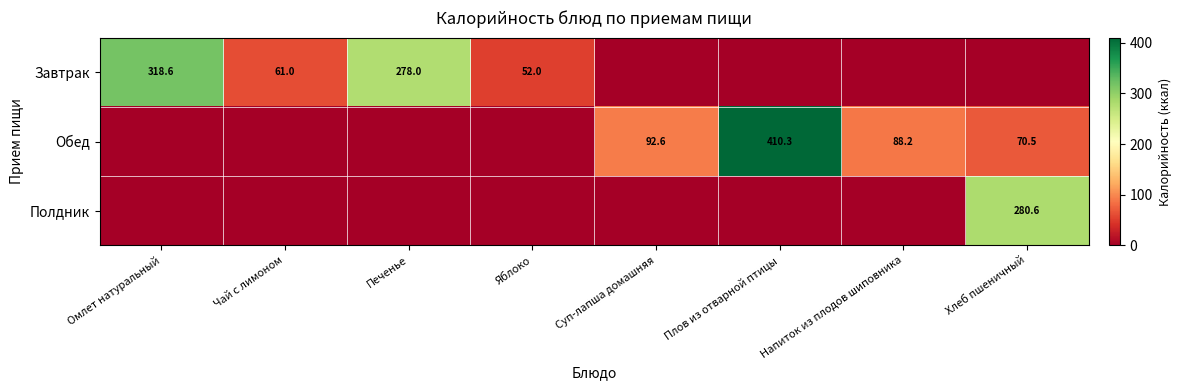

The value of Завтрак at Яблоко is 83.2. True or false?

False